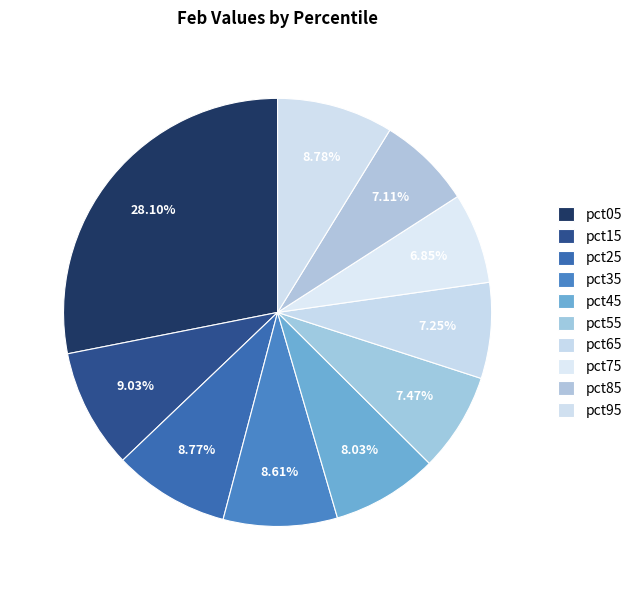

Count the number of slices in the pie.

10